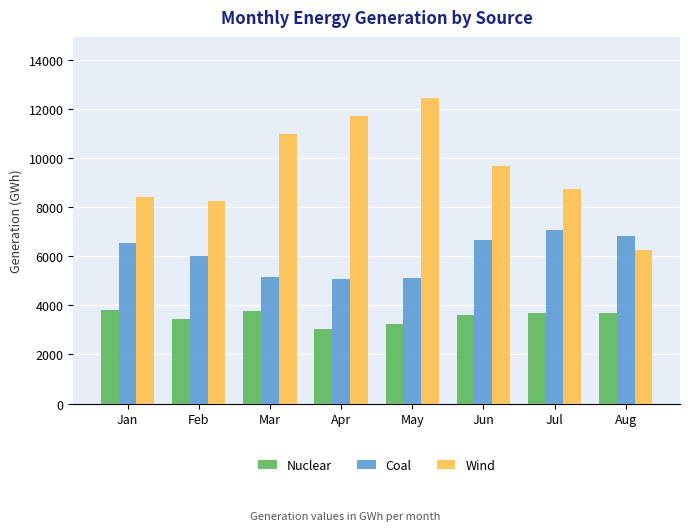

Is the value of Wind at Feb greater than the value of Nuclear at Apr?

Yes